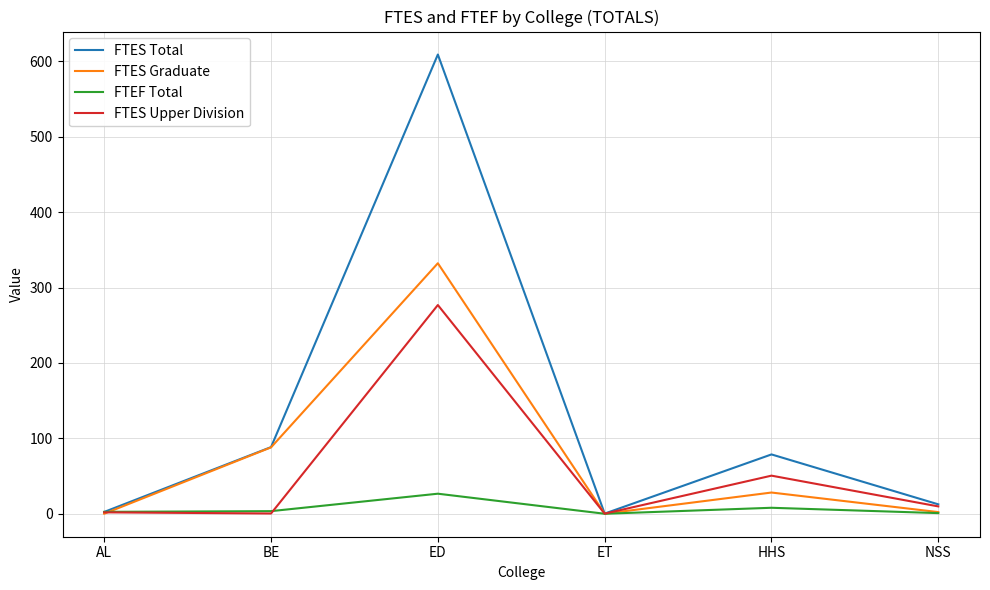

What are all the series names shown in the legend?

FTES Total, FTES Graduate, FTEF Total, FTES Upper Division